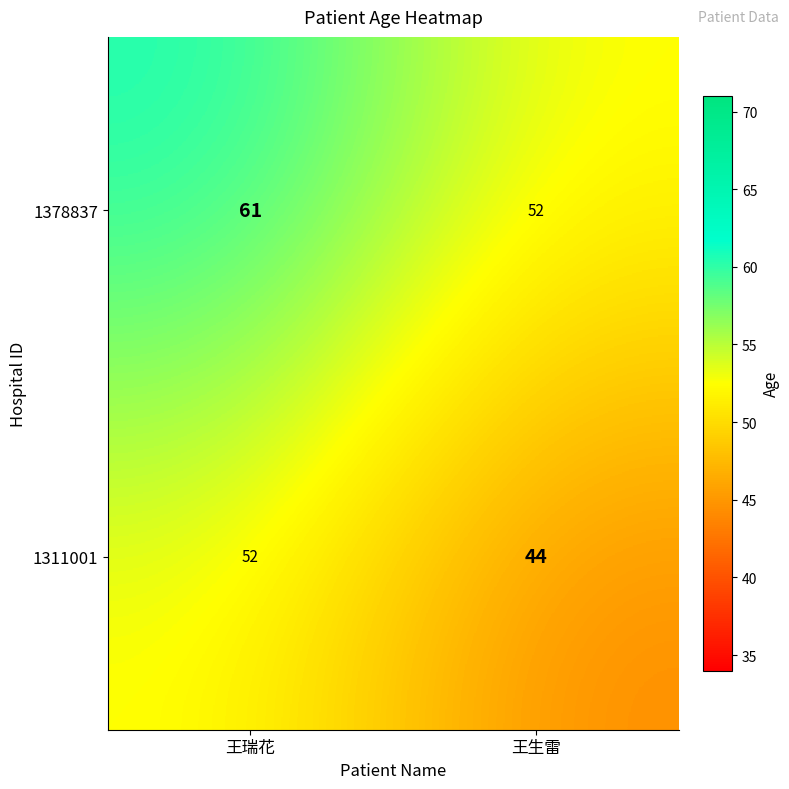

Between 王瑞花 and 王生雷, which series saw the biggest shift?

1378837